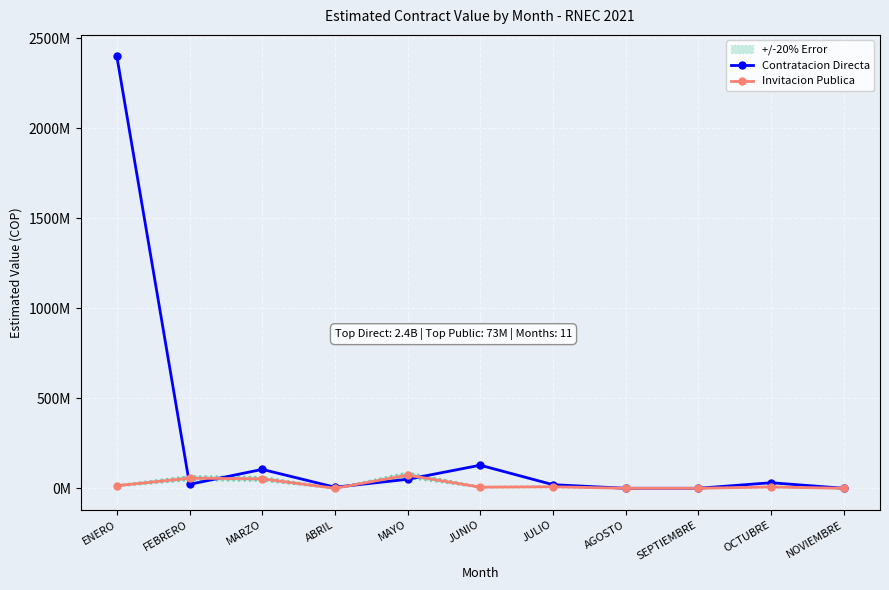

True or false: Contratacion Directa has a value of 5900000 at ABRIL.

True